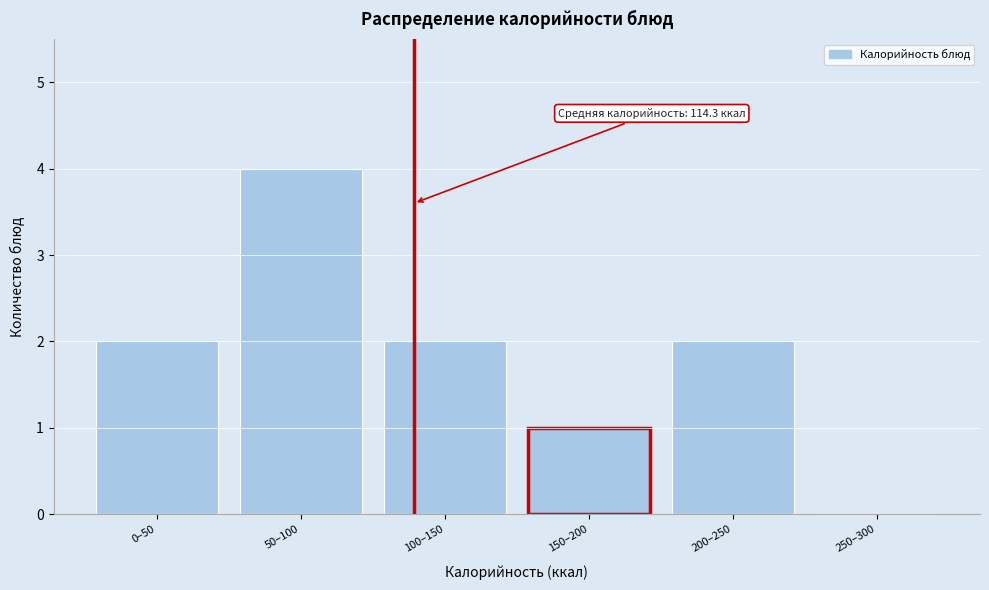

Reading left to right, list all the values displayed in this chart.

0–50=2	50–100=4	100–150=2	150–200=1	200–250=2	250–300=0